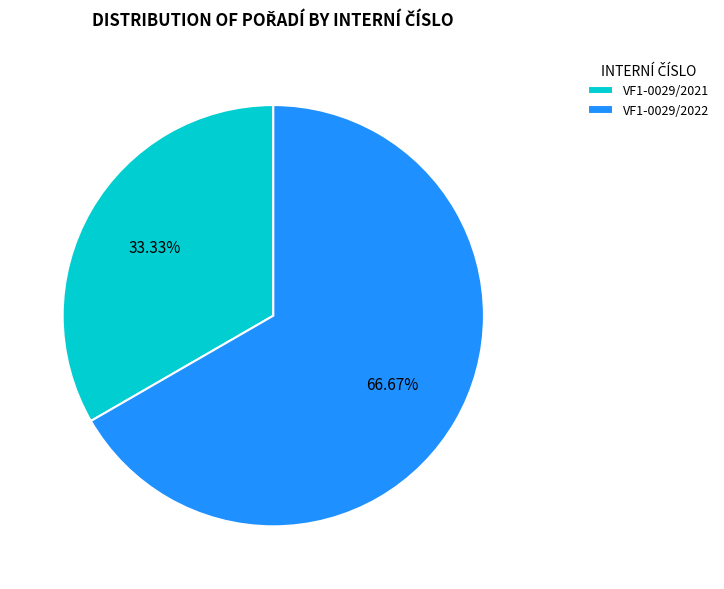

To the nearest percent, what is the difference between the VF1-0029/2022 and VF1-0029/2021 slice percentages?

33%